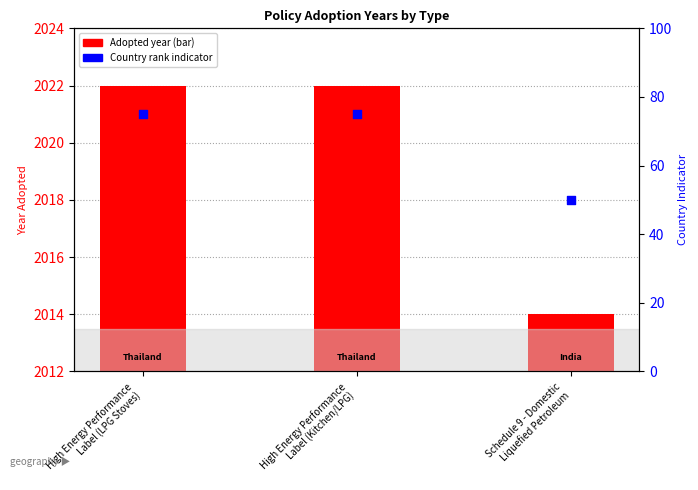

Which series reaches the minimum Y coordinate?

Country rank indicator